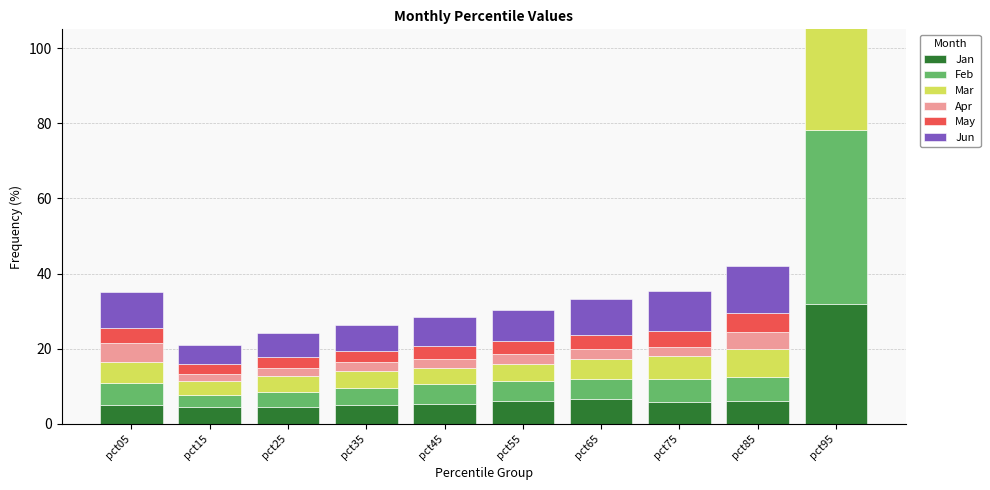

Between pct35 and pct95, which series saw the biggest shift?

Feb